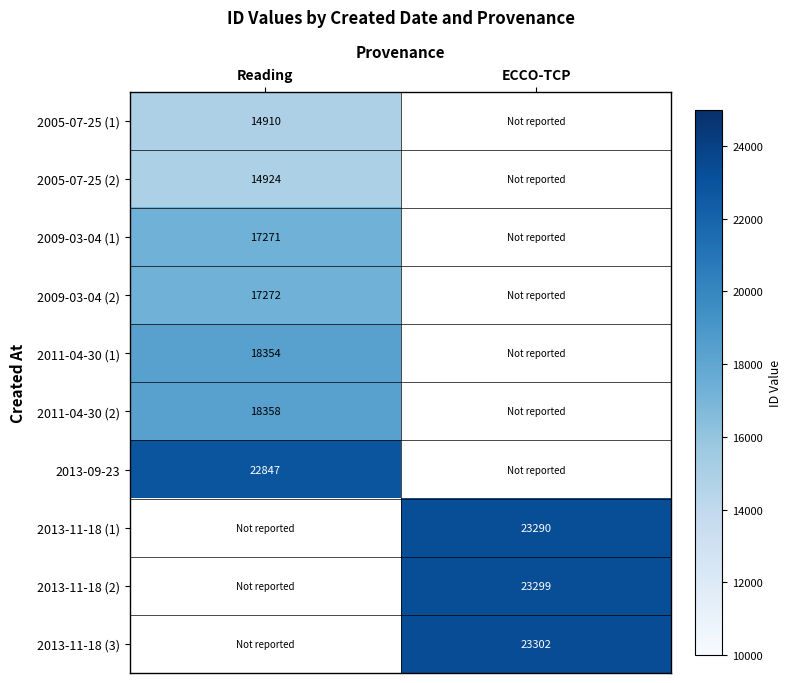

The 2011-04-30 (1) series shows 18354 at Reading. True or false?

True